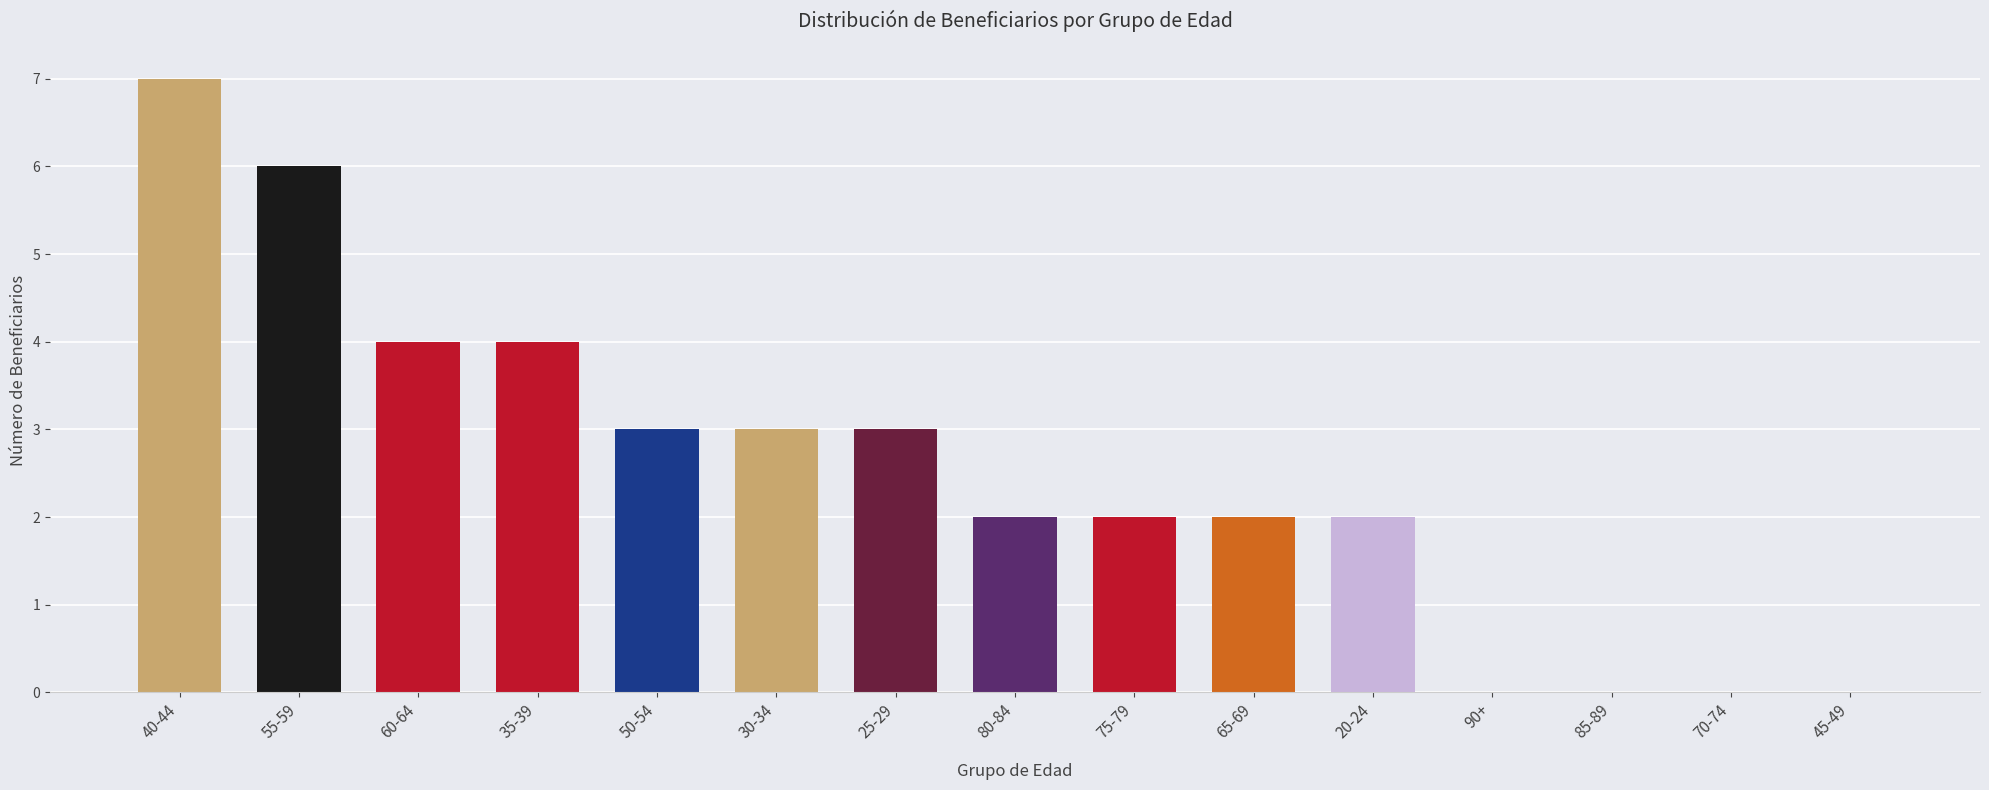

Between 30-34 and 20-24, which is larger?

30-34